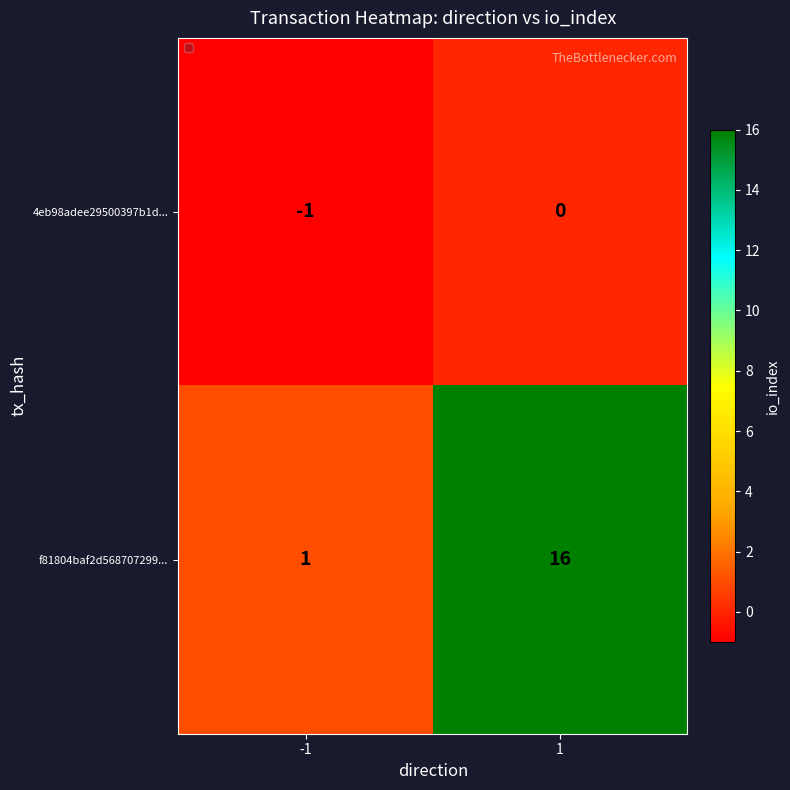

Which series has the largest range (max minus min)?

f81804baf2d568707299...